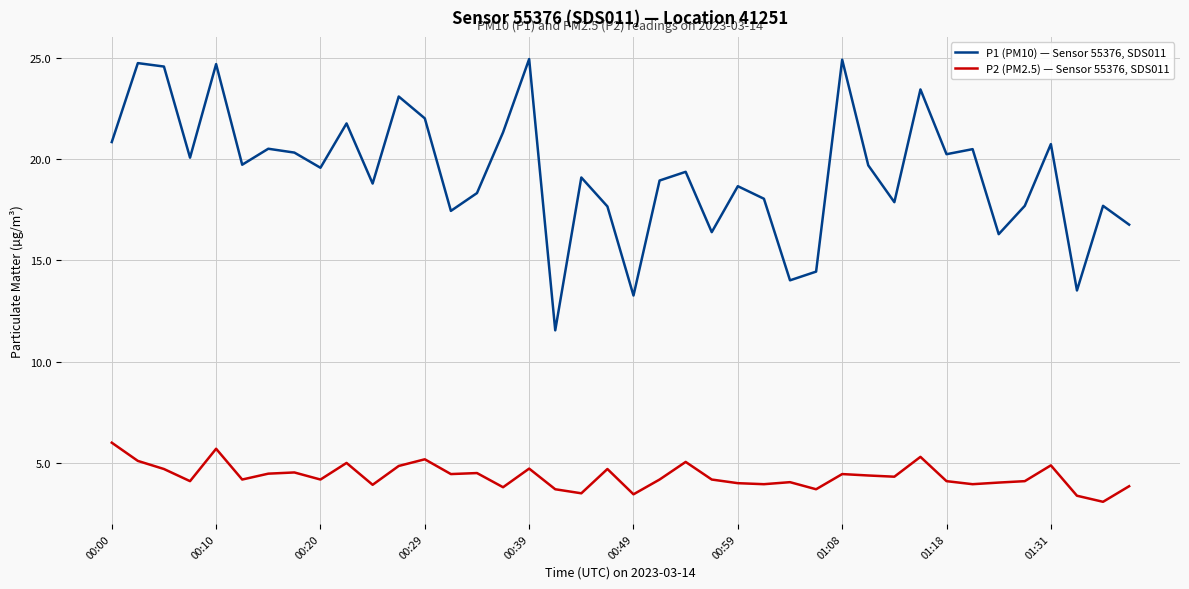

What is the average value of the P1 (PM10) — Sensor 55376, SDS011 series?

19.3